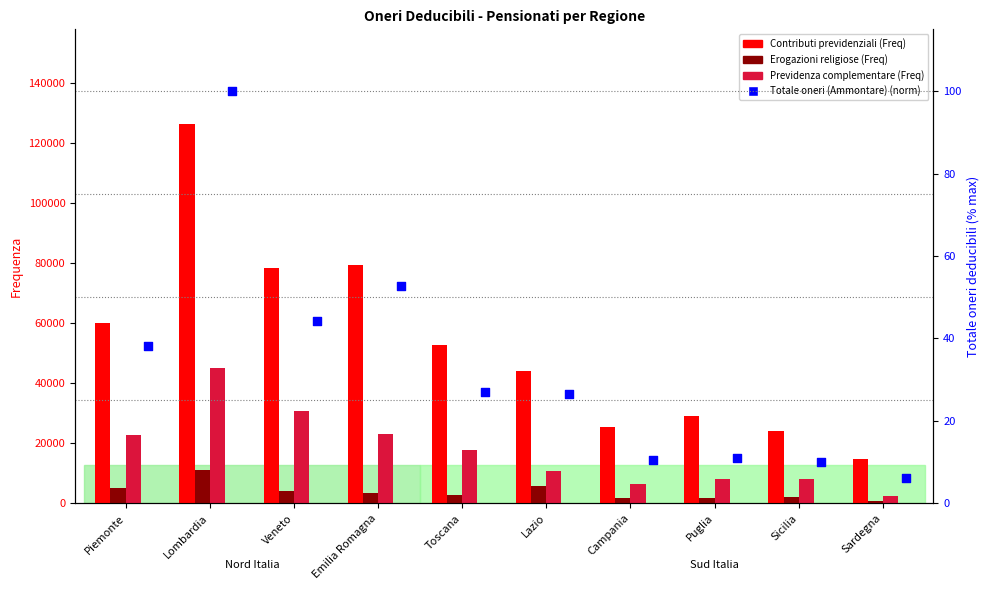

Which series contains the highest Y value?

Contributi previdenziali (Freq)